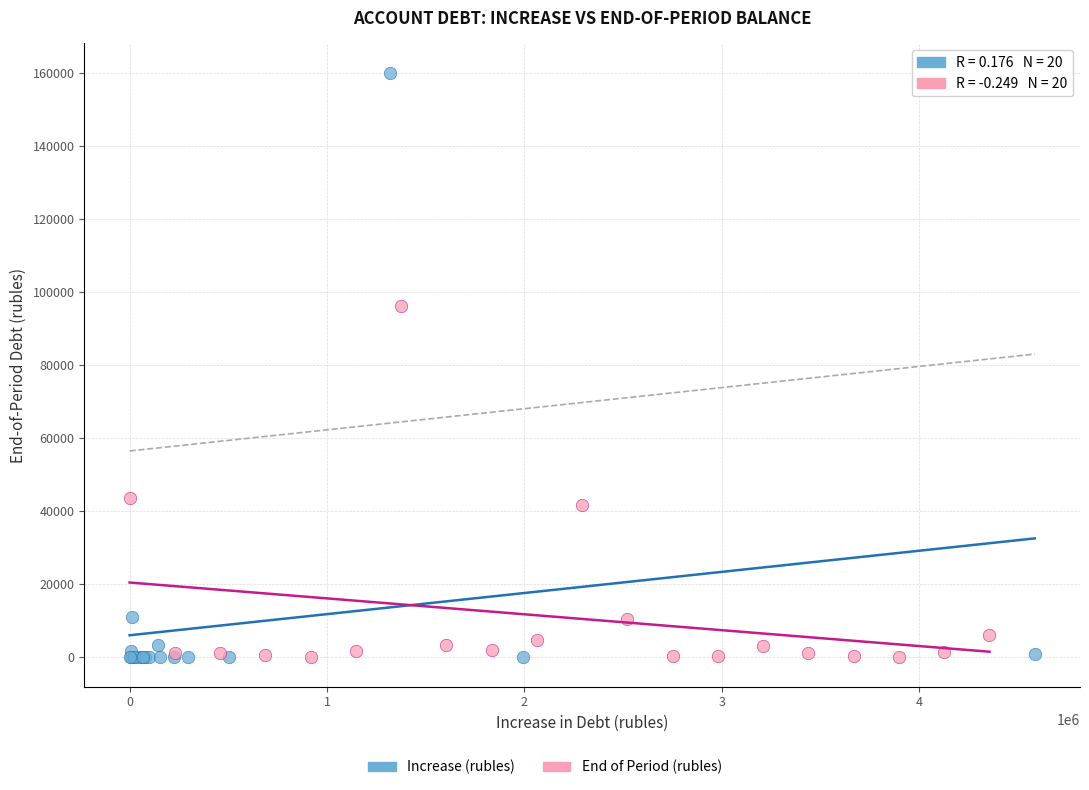

Which series contains the highest Y value?

Increase (rubles)